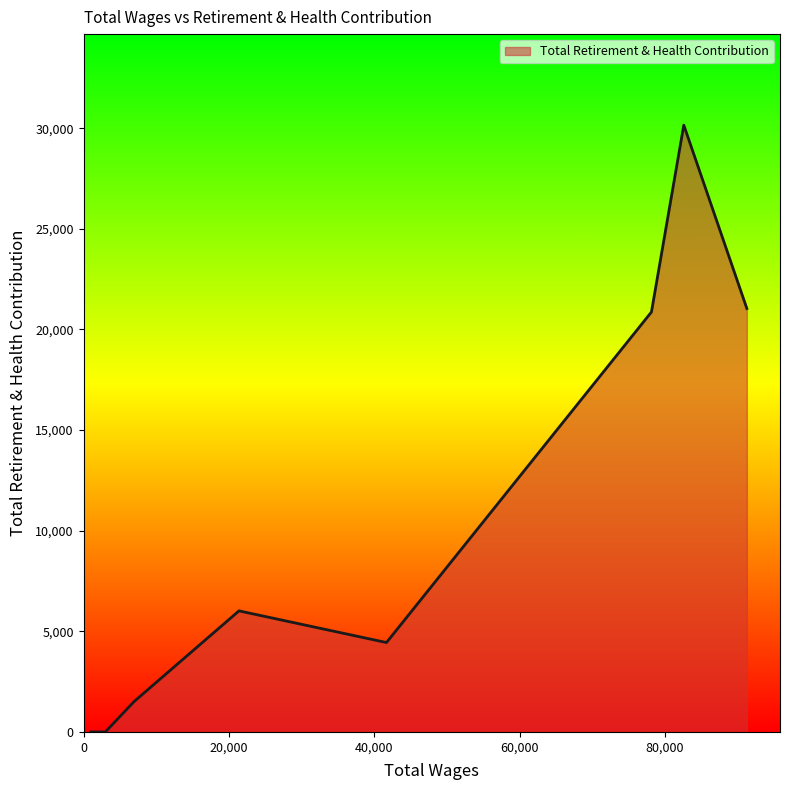

Rank the categories by value from highest to lowest.

82607.0, 91282.0, 78154.0, 21389.0, 41690.0, 6961.0, 3000.0, 3000.0, 2250.0, 2000.0, 1750.0, 970.0